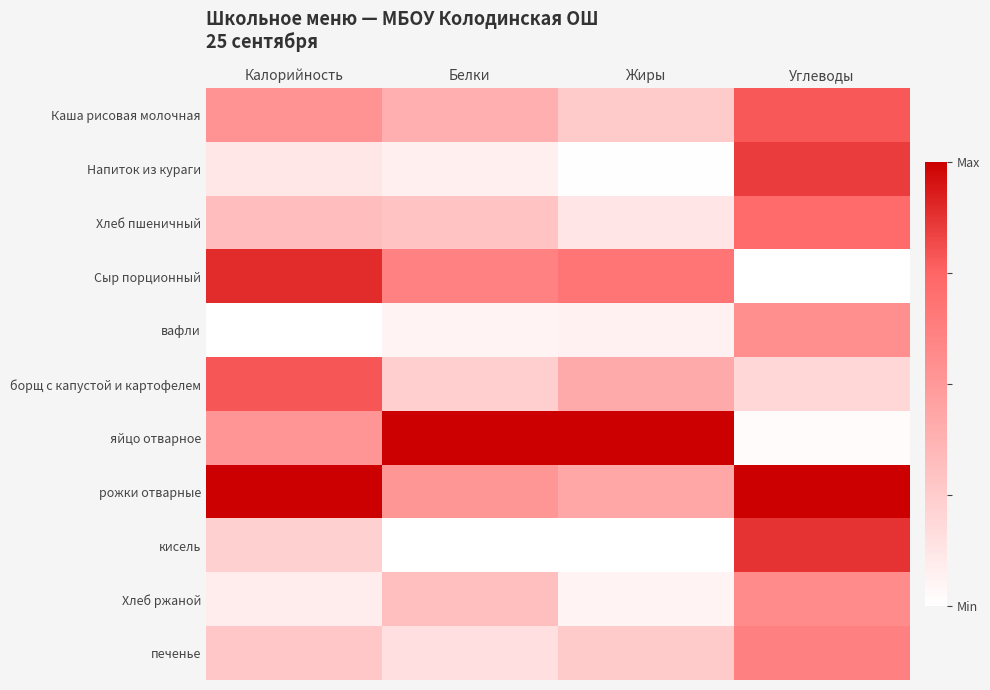

Which label corresponds to the largest value in the chart?

Белки